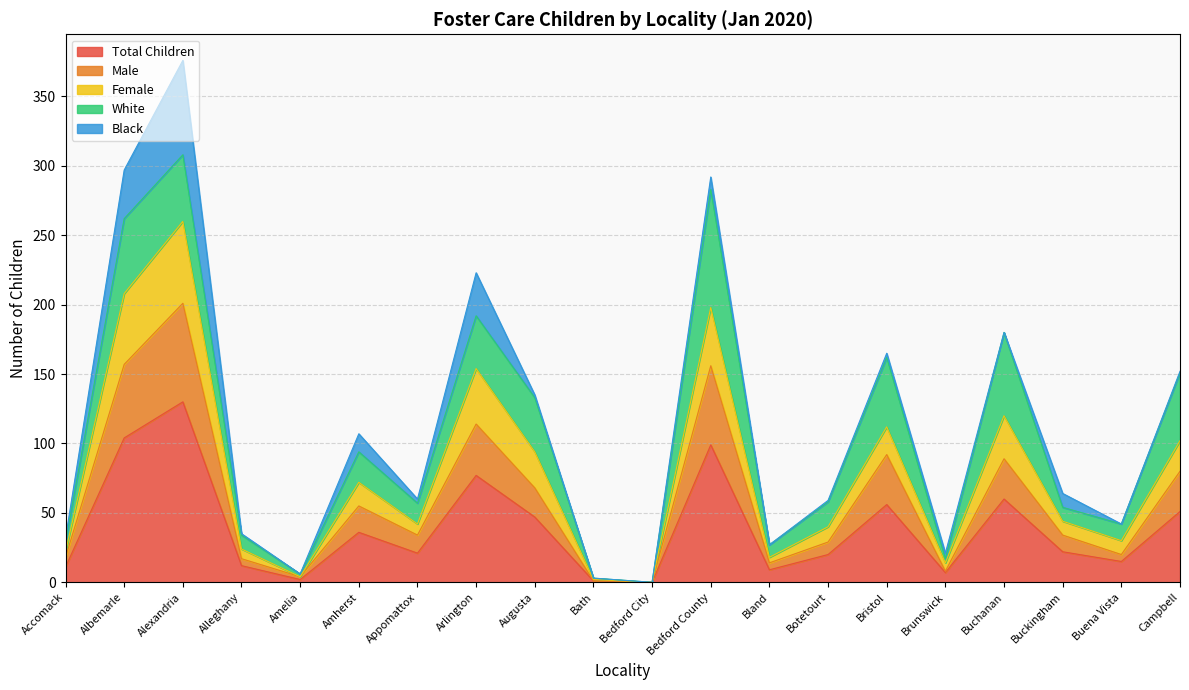

At which label does Female first exceed 44?

Albemarle